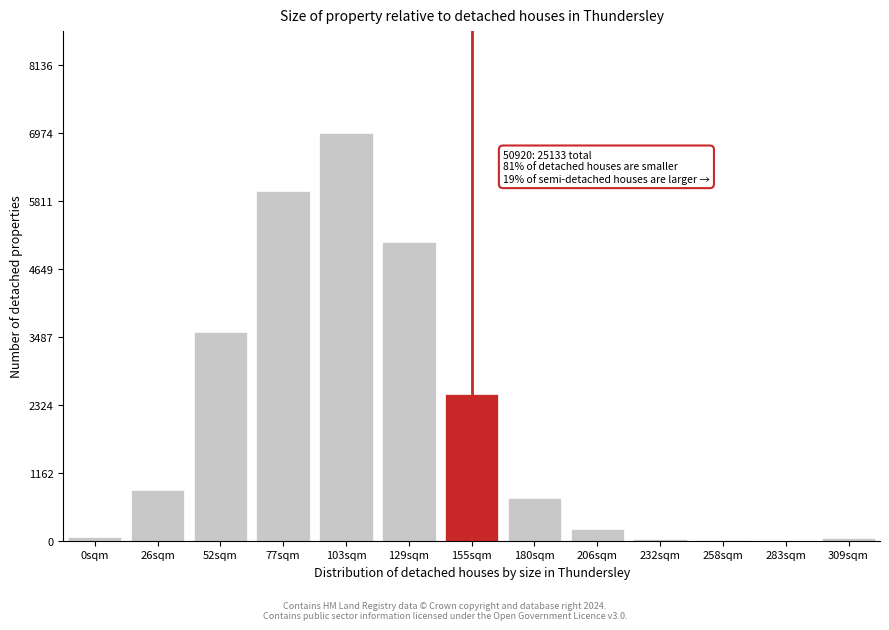

Is it true that the value at 77sqm is 1743.1?

False